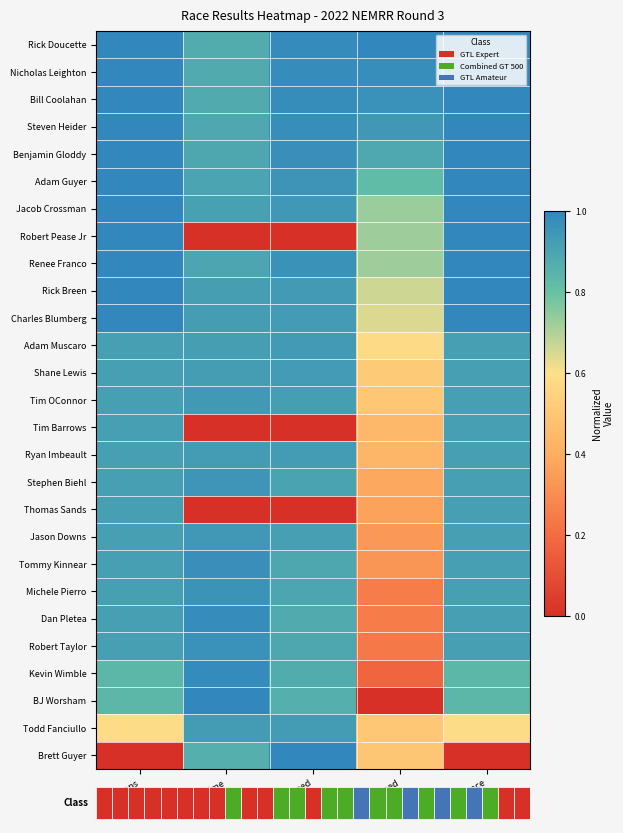

Reading right to left, transcribe all the data shown in this chart.

Rick Doucette: Total Distance=1.0	Average Speed=1.0	Best Speed=1.0	Best Lap time=0.9	Total Laps=1.0
Nicholas Leighton: Total Distance=1.0	Average Speed=1.0	Best Speed=1.0	Best Lap time=0.9	Total Laps=1.0
Bill Coolahan: Total Distance=1.0	Average Speed=1.0	Best Speed=1.0	Best Lap time=0.9	Total Laps=1.0
Steven Heider: Total Distance=1.0	Average Speed=0.9	Best Speed=1.0	Best Lap time=0.9	Total Laps=1.0
Benjamin Gloddy: Total Distance=1.0	Average Speed=0.9	Best Speed=1.0	Best Lap time=0.9	Total Laps=1.0
Adam Guyer: Total Distance=1.0	Average Speed=0.8	Best Speed=1.0	Best Lap time=0.9	Total Laps=1.0
Jacob Crossman: Total Distance=1.0	Average Speed=0.7	Best Speed=0.9	Best Lap time=0.9	Total Laps=1.0
Robert Pease Jr: Total Distance=1.0	Average Speed=0.7	Best Speed=0.0	Best Lap time=0.0	Total Laps=1.0
Renee Franco: Total Distance=1.0	Average Speed=0.7	Best Speed=1.0	Best Lap time=0.9	Total Laps=1.0
Rick Breen: Total Distance=1.0	Average Speed=0.7	Best Speed=0.9	Best Lap time=0.9	Total Laps=1.0
Charles Blumberg: Total Distance=1.0	Average Speed=0.6	Best Speed=0.9	Best Lap time=0.9	Total Laps=1.0
Adam Muscaro: Total Distance=0.9	Average Speed=0.6	Best Speed=0.9	Best Lap time=0.9	Total Laps=0.9
Shane Lewis: Total Distance=0.9	Average Speed=0.5	Best Speed=0.9	Best Lap time=0.9	Total Laps=0.9
Tim OConnor: Total Distance=0.9	Average Speed=0.5	Best Speed=0.9	Best Lap time=0.9	Total Laps=0.9
Tim Barrows: Total Distance=0.9	Average Speed=0.4	Best Speed=0.0	Best Lap time=0.0	Total Laps=0.9
Ryan Imbeault: Total Distance=0.9	Average Speed=0.4	Best Speed=0.9	Best Lap time=0.9	Total Laps=0.9
Stephen Biehl: Total Distance=0.9	Average Speed=0.4	Best Speed=0.9	Best Lap time=1.0	Total Laps=0.9
Thomas Sands: Total Distance=0.9	Average Speed=0.4	Best Speed=0.0	Best Lap time=0.0	Total Laps=0.9
Jason Downs: Total Distance=0.9	Average Speed=0.3	Best Speed=0.9	Best Lap time=0.9	Total Laps=0.9
Tommy Kinnear: Total Distance=0.9	Average Speed=0.3	Best Speed=0.9	Best Lap time=1.0	Total Laps=0.9
Michele Pierro: Total Distance=0.9	Average Speed=0.3	Best Speed=0.9	Best Lap time=1.0	Total Laps=0.9
Dan Pletea: Total Distance=0.9	Average Speed=0.2	Best Speed=0.9	Best Lap time=1.0	Total Laps=0.9
Robert Taylor: Total Distance=0.9	Average Speed=0.2	Best Speed=0.9	Best Lap time=1.0	Total Laps=0.9
Kevin Wimble: Total Distance=0.8	Average Speed=0.2	Best Speed=0.9	Best Lap time=1.0	Total Laps=0.8
BJ Worsham: Total Distance=0.8	Average Speed=0.0	Best Speed=0.9	Best Lap time=1.0	Total Laps=0.8
Todd Fanciullo: Total Distance=0.6	Average Speed=0.5	Best Speed=0.9	Best Lap time=0.9	Total Laps=0.6
Brett Guyer: Total Distance=0.0	Average Speed=0.5	Best Speed=1.0	Best Lap time=0.9	Total Laps=0.0